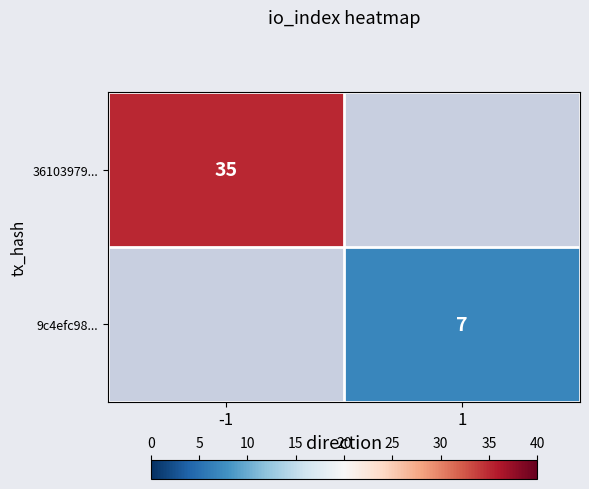

Is the value of 9c4efc98... at 1 greater than the value of 36103979... at -1?

No